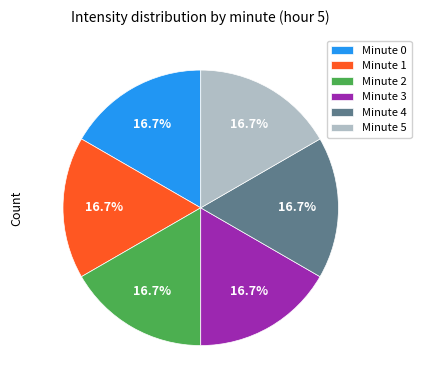

What percentage is NOT represented by Minute 1?

83.3%